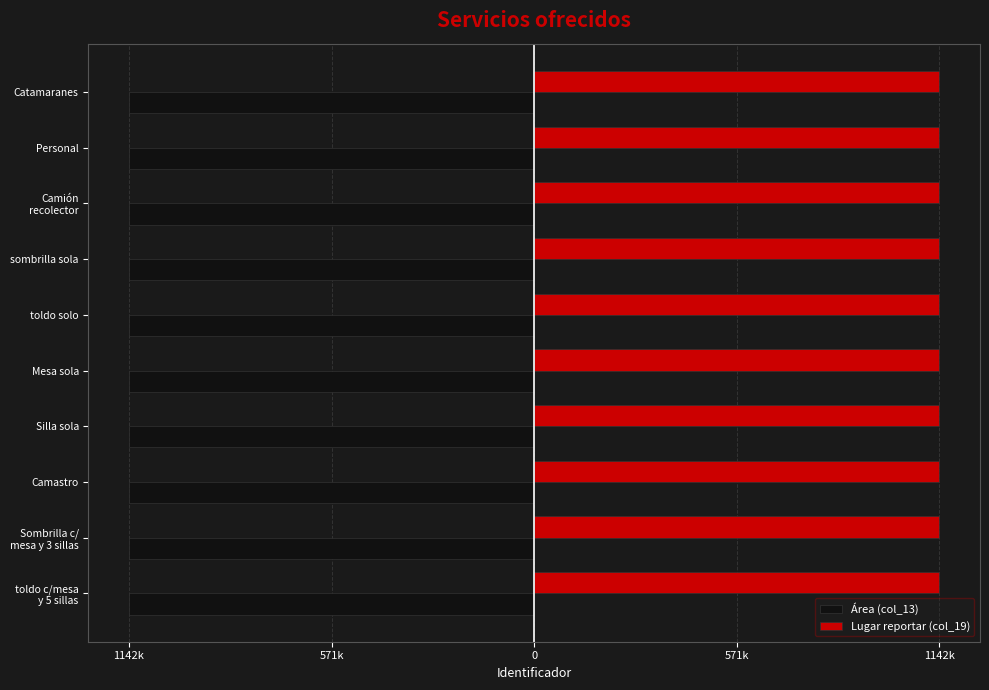

What is the greatest value displayed?

1142488